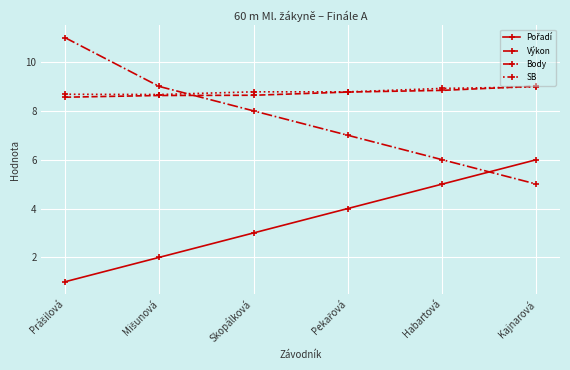

Which series has the widest spread of values?

Body